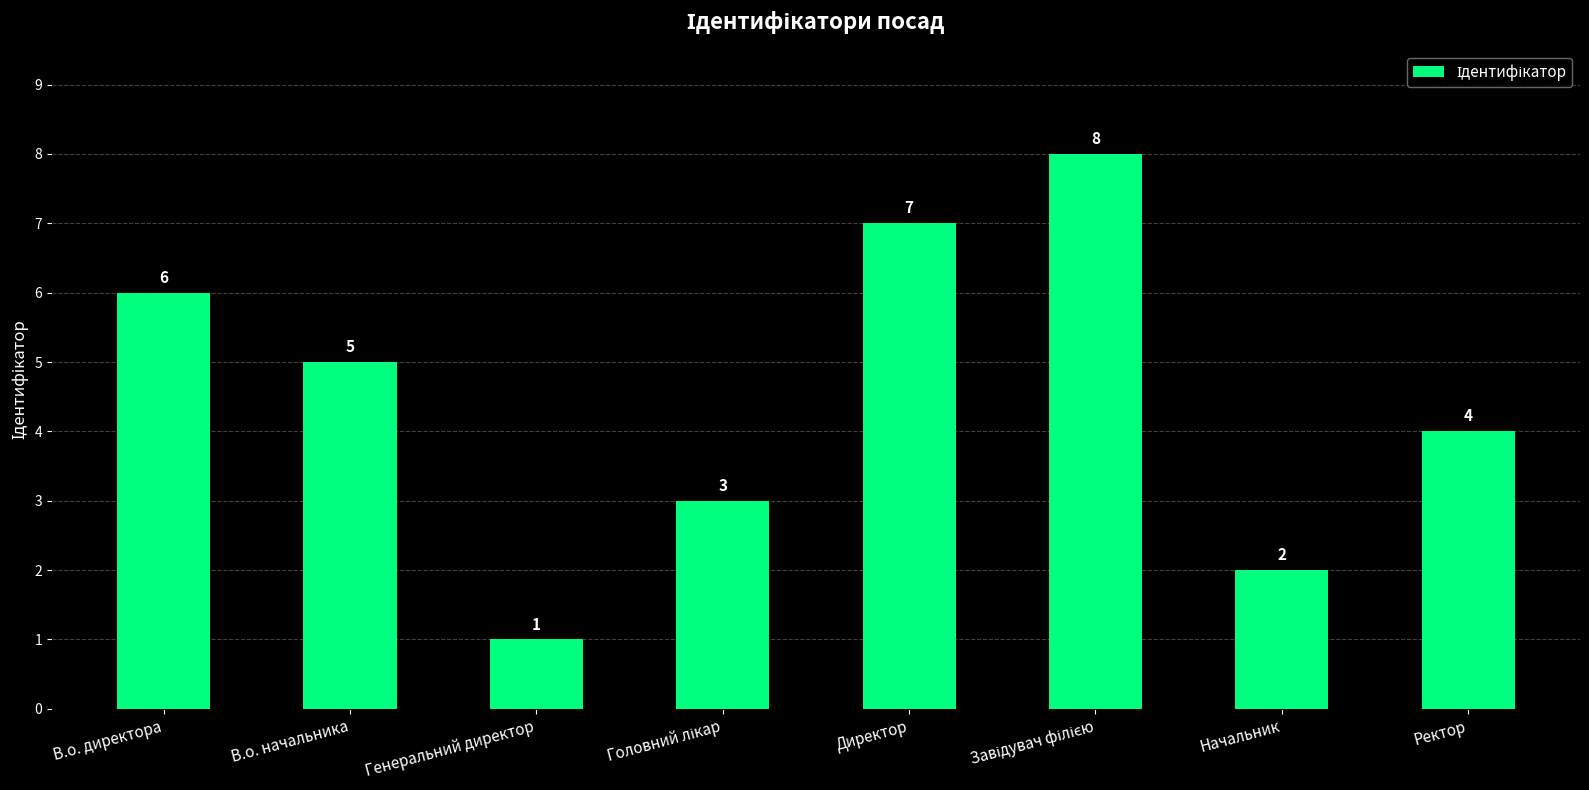

True or false: the data shows 1 at Генеральний директор.

True